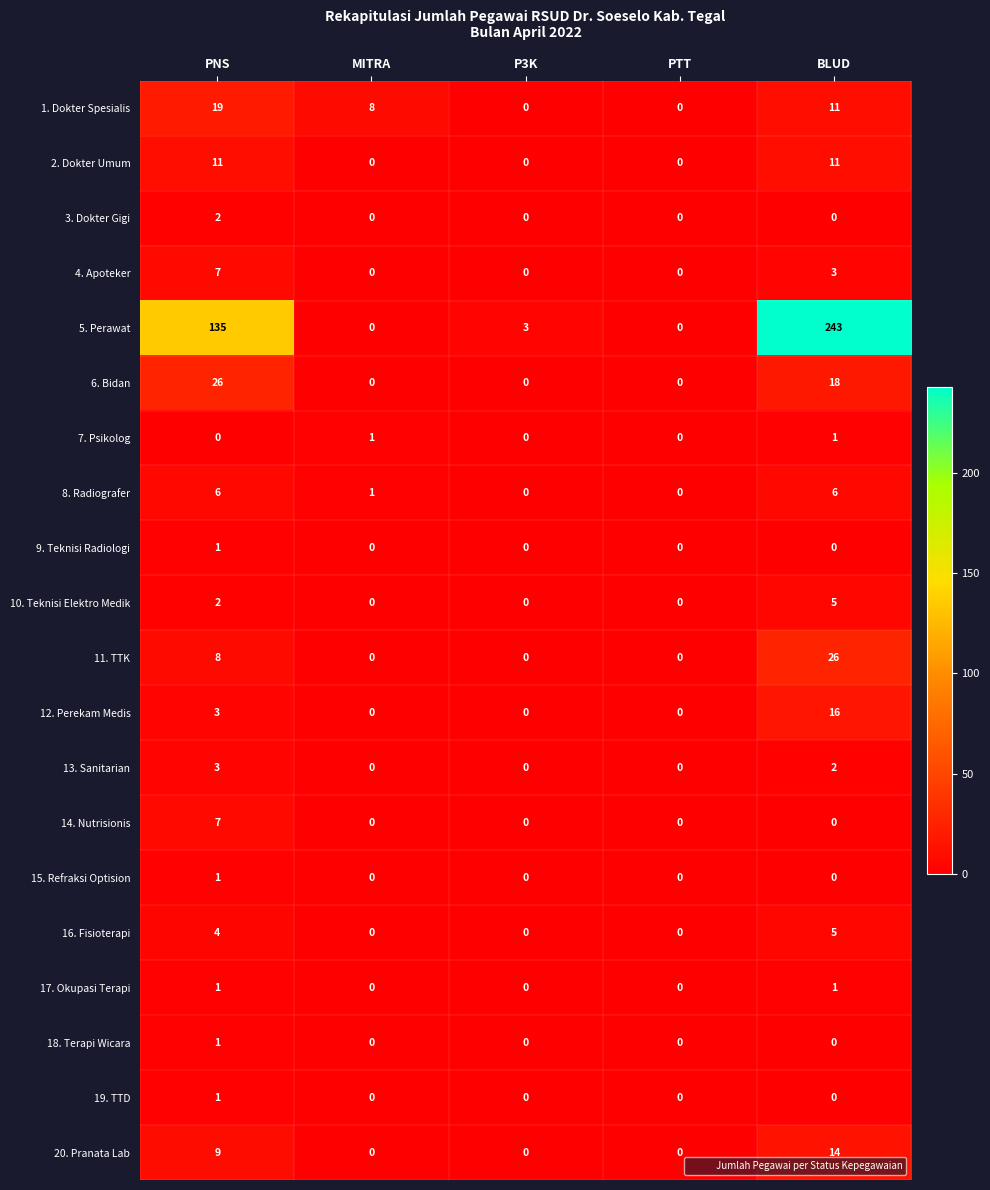

What is the average value of the 1. Dokter Spesialis series?

8